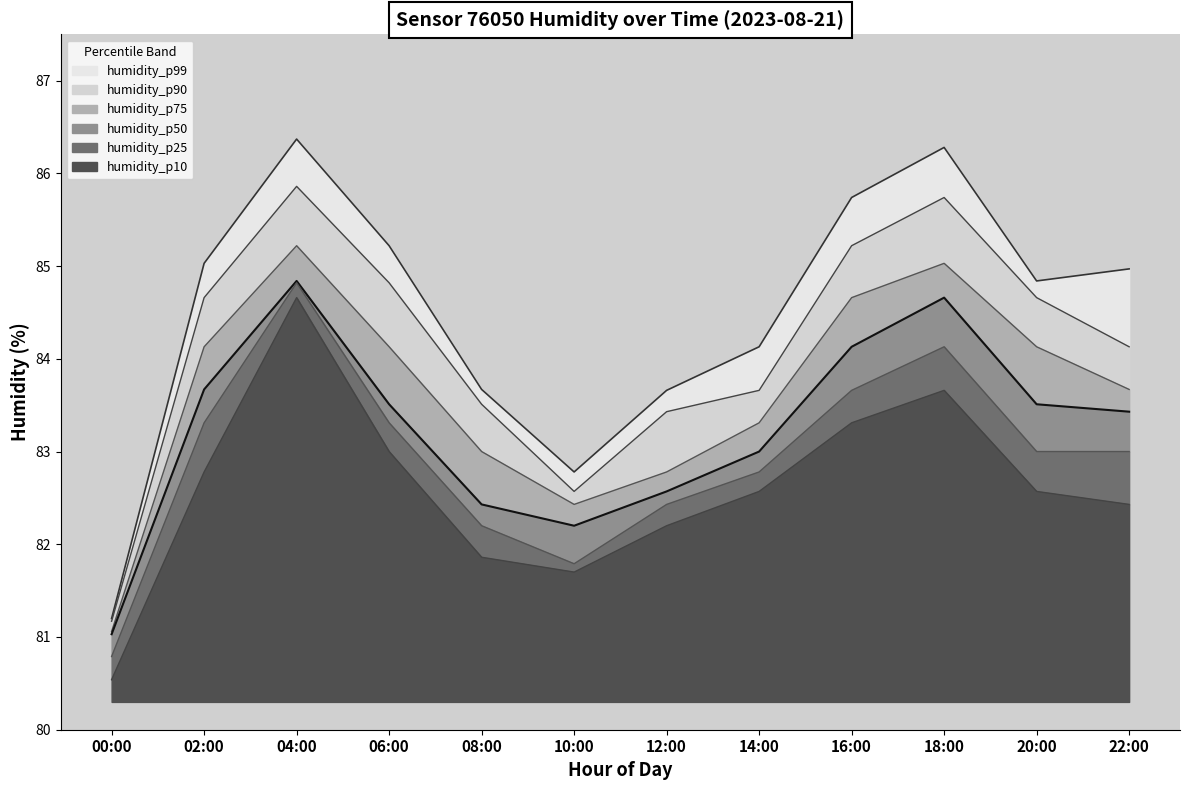

What is the greatest value displayed?

86.4